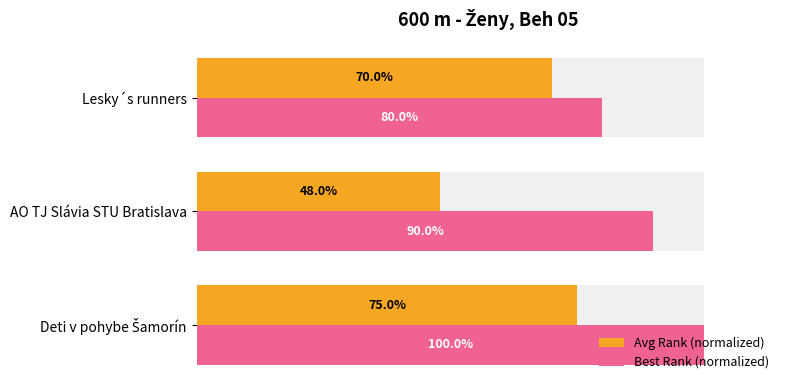

How many bars are there in each group?

2